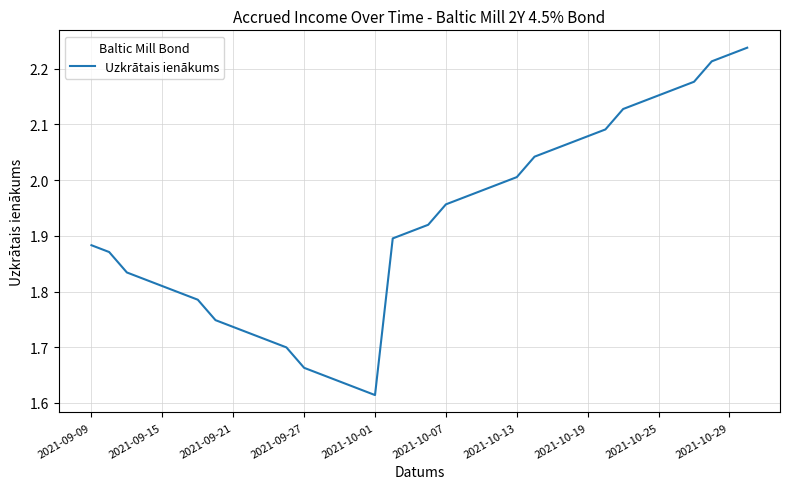

What is the difference between the maximum and minimum values?

0.6